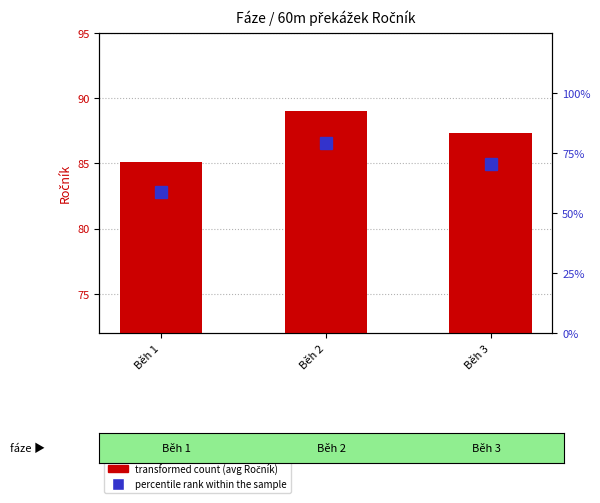

What is the smallest value displayed?

58.6